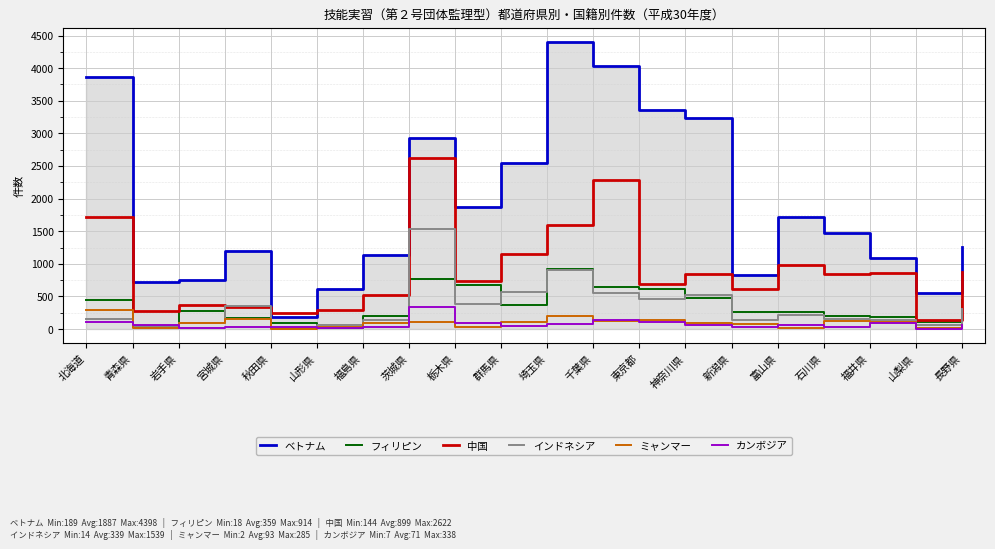

Rank the categories by 中国 value from highest to lowest.

茨城県, 千葉県, 北海道, 埼玉県, 群馬県, 富山県, 長野県, 福井県, 石川県, 神奈川県, 栃木県, 東京都, 新潟県, 福島県, 岩手県, 宮城県, 山形県, 青森県, 秋田県, 山梨県